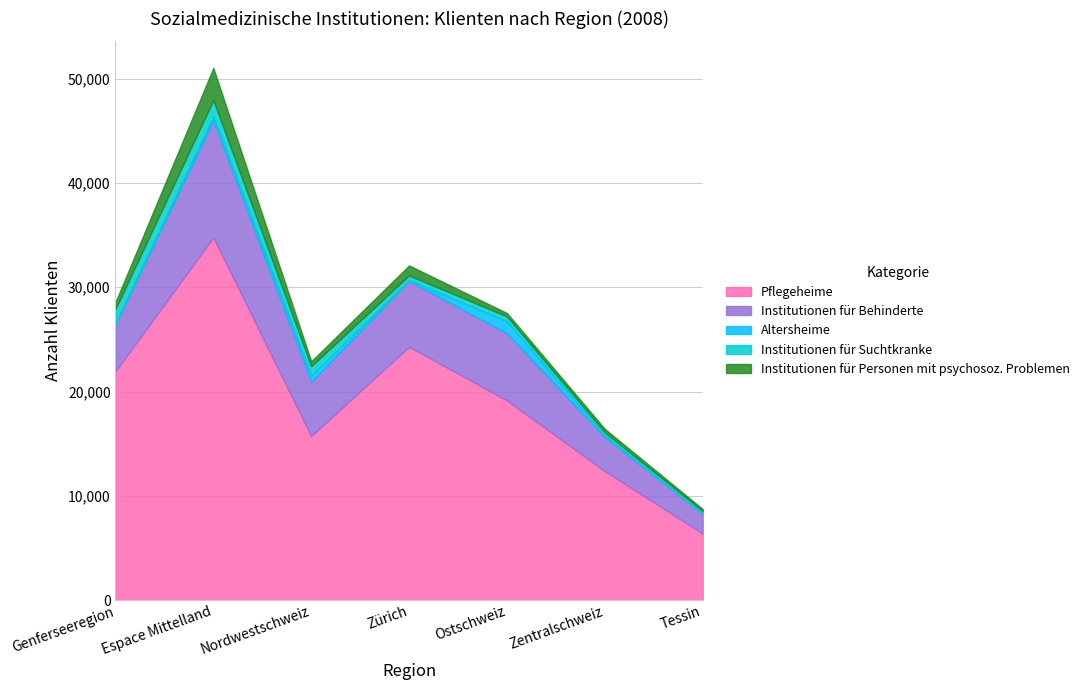

At how many categories does at least one series exceed 9678?

6